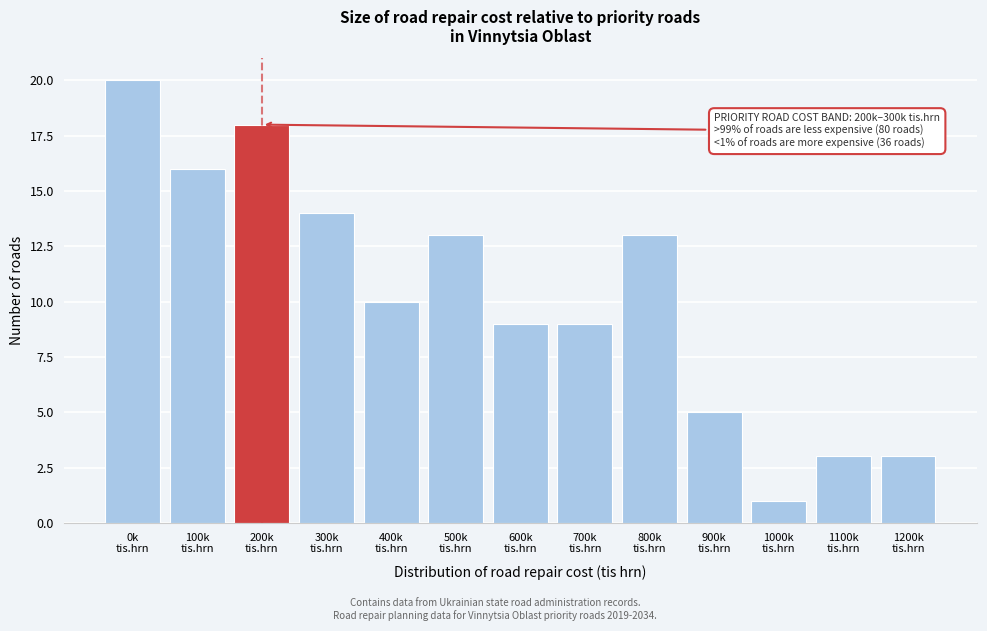

Reading left to right, transcribe all the data shown in this chart.

20	16	18	14	10	13	9	9	13	5	1	3	3